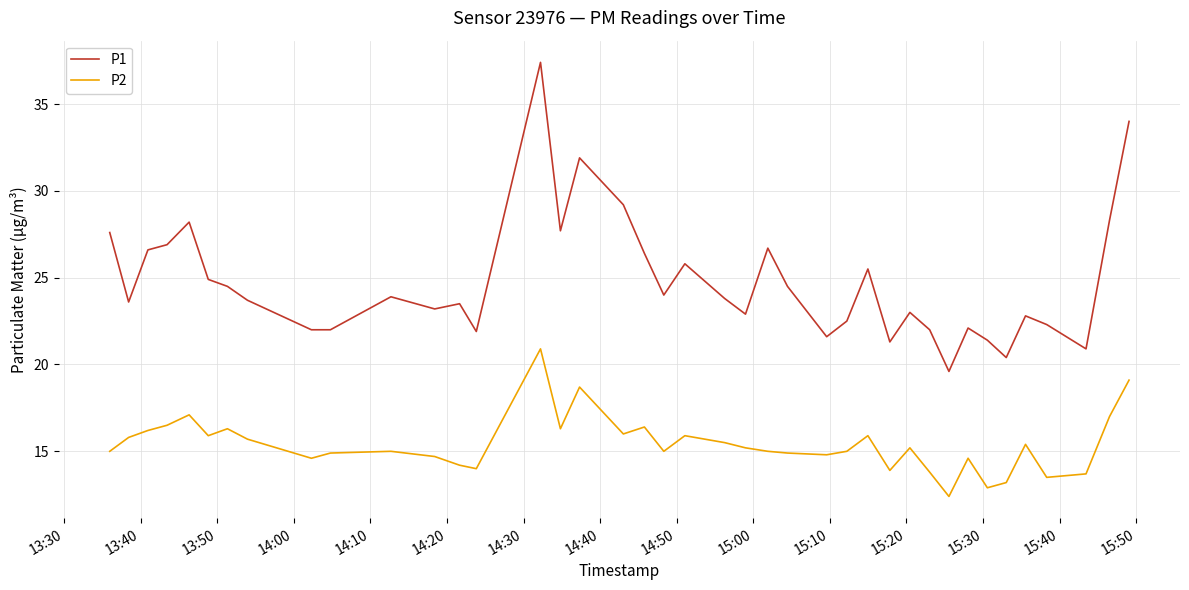

What is the sum of all P1 values?

990.5